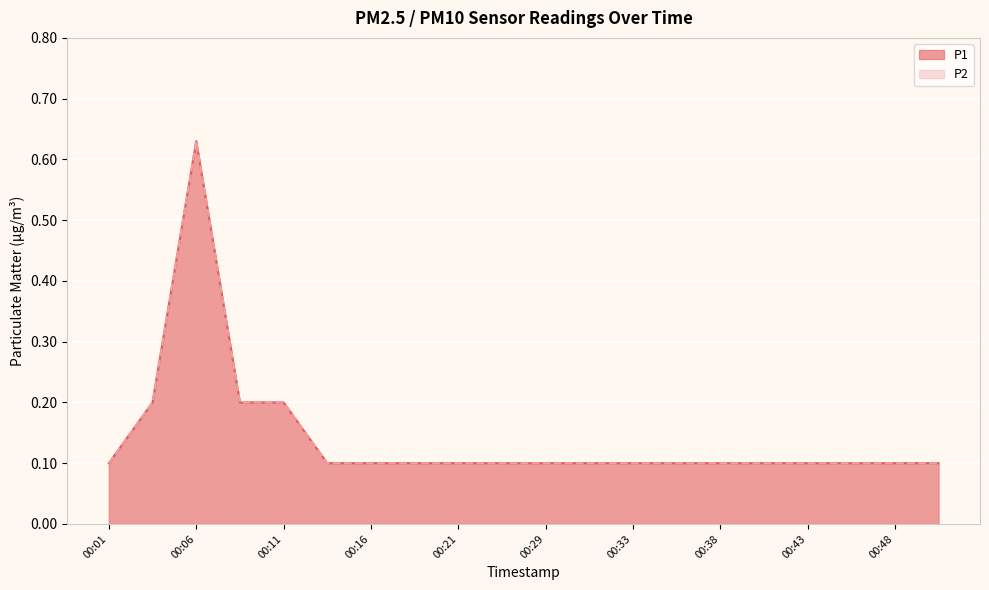

The P1 series shows 0.2 at 00:13. True or false?

False